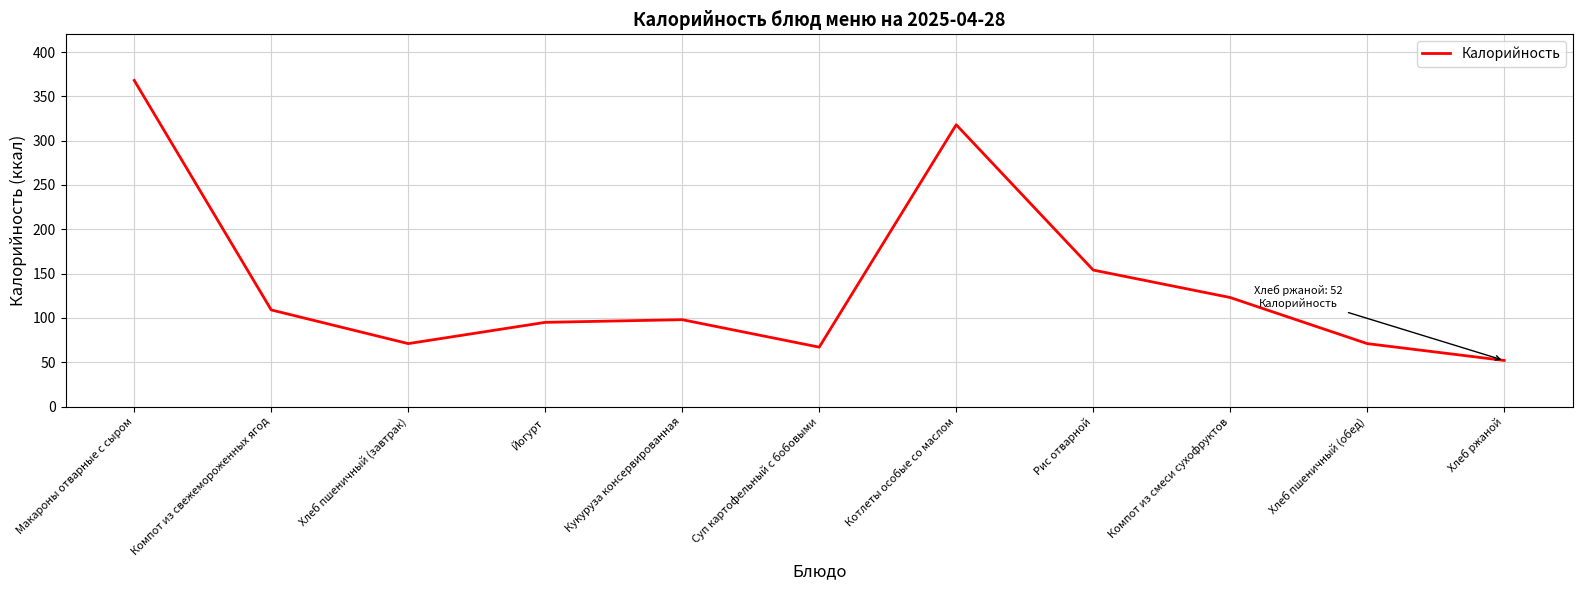

What is the minimum value shown in the chart?

52